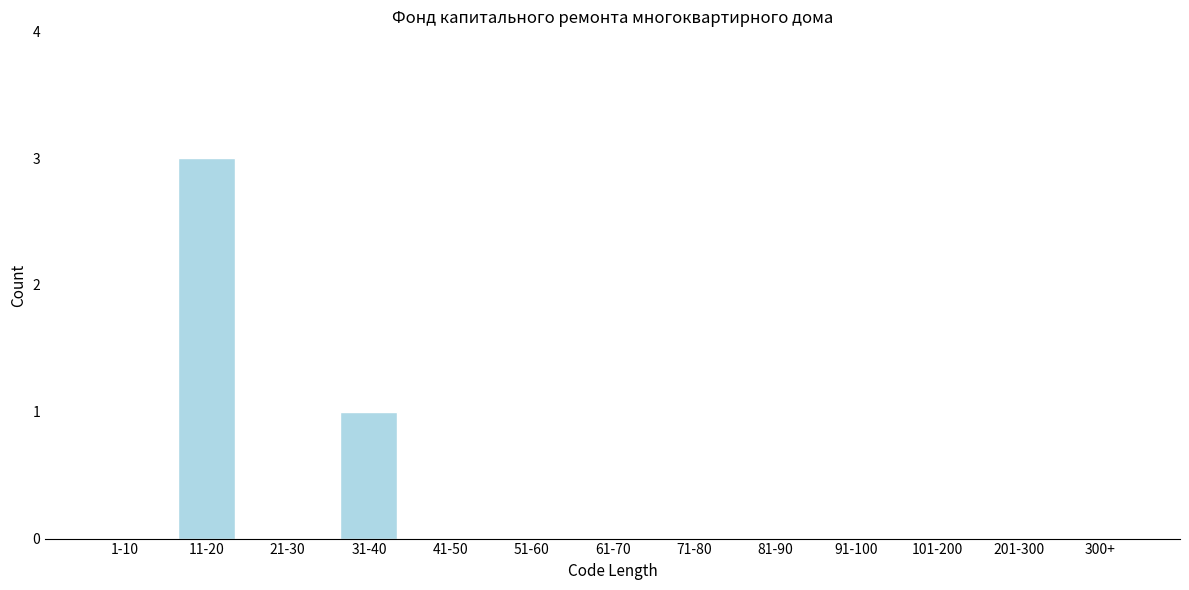

Reading left to right, extract all data points from this chart.

1-10=0	11-20=3	21-30=0	31-40=1	41-50=0	51-60=0	61-70=0	71-80=0	81-90=0	91-100=0	101-200=0	201-300=0	300+=0